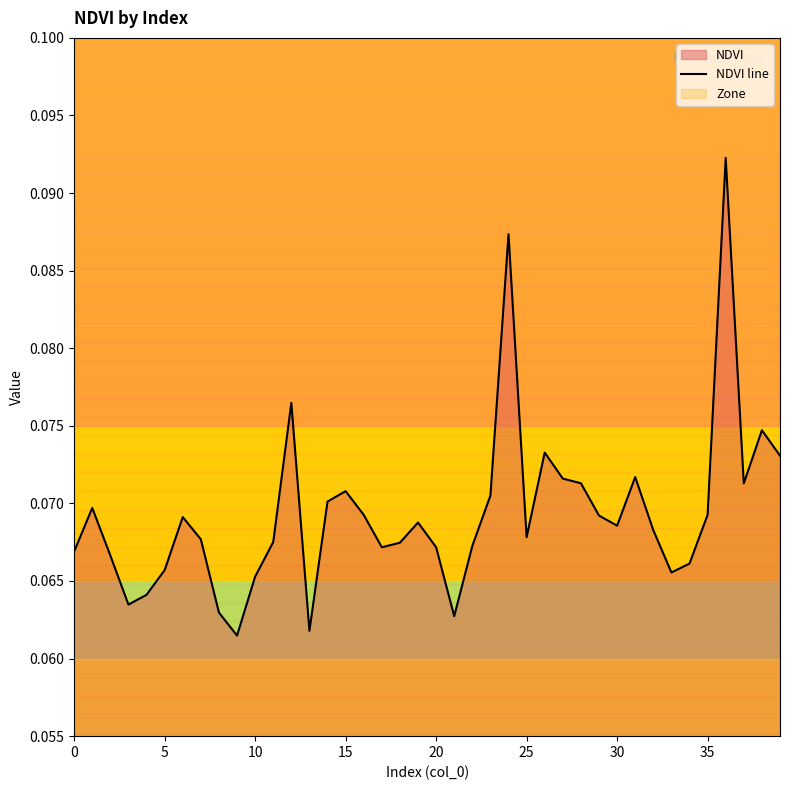

How many lines are shown in the chart?

1